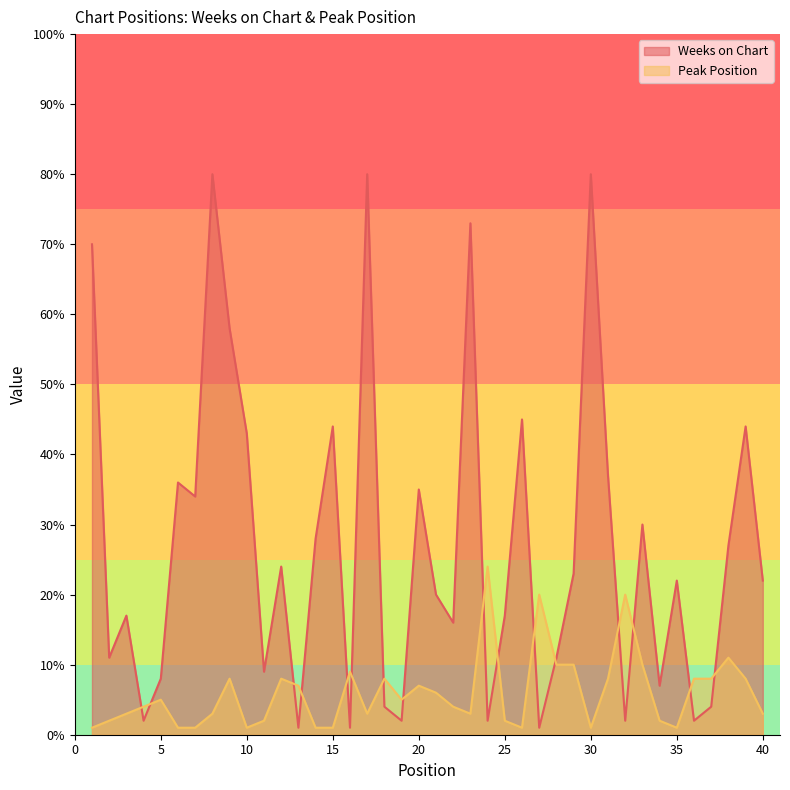

Between 5 and 37, which is larger?

5